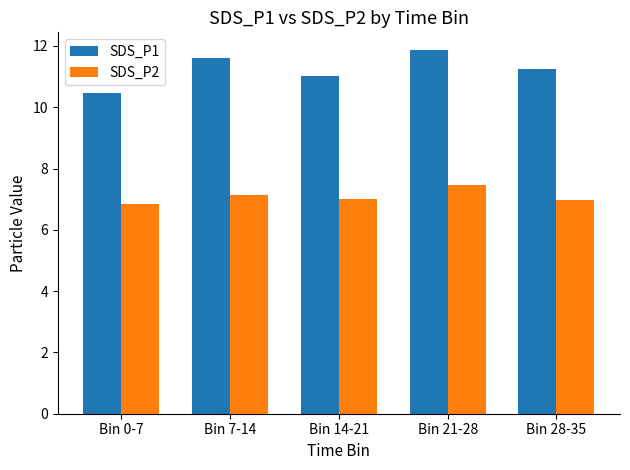

Which series has the largest range (max minus min)?

SDS_P1